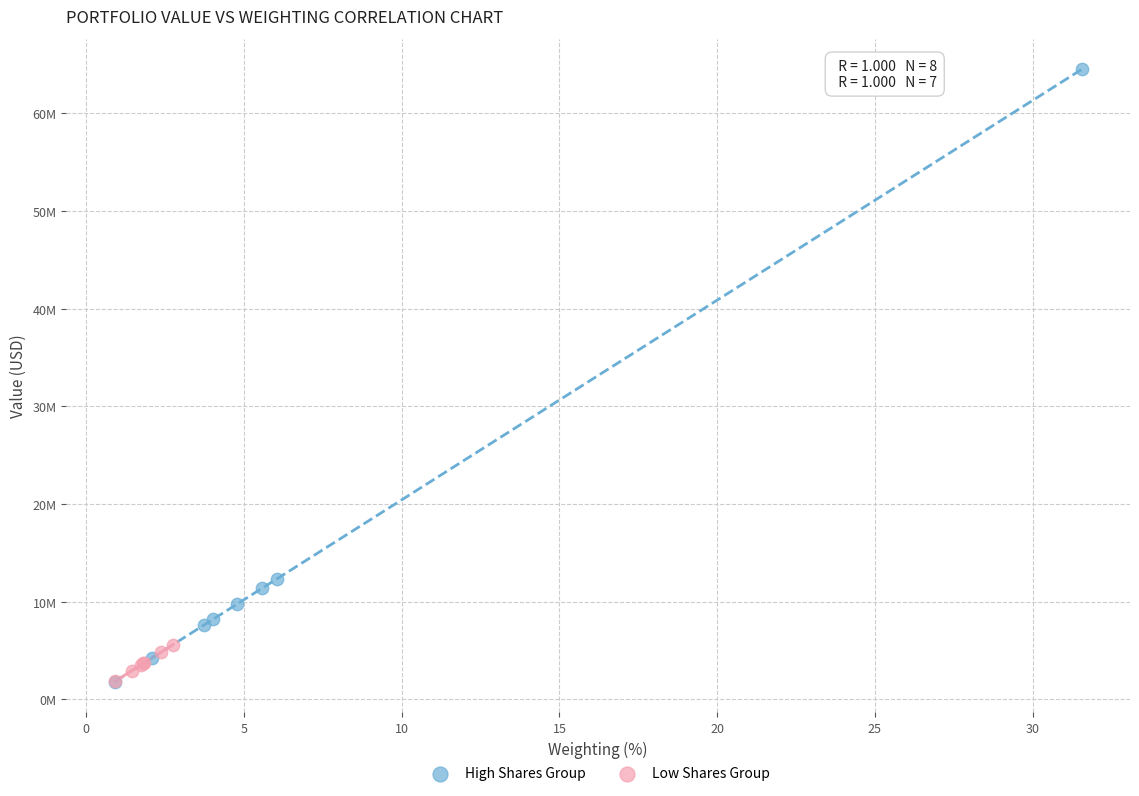

Which series has the largest Y range (max minus min)?

High Shares Group